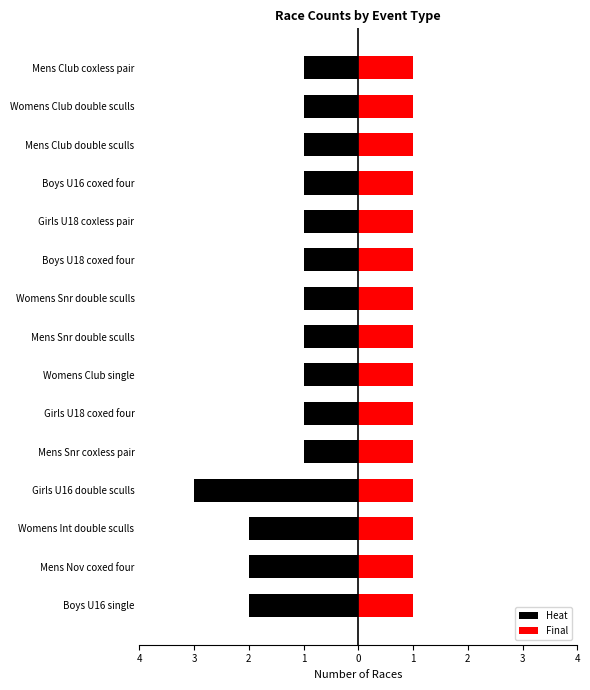

At how many categories does at least one series exceed 0?

15